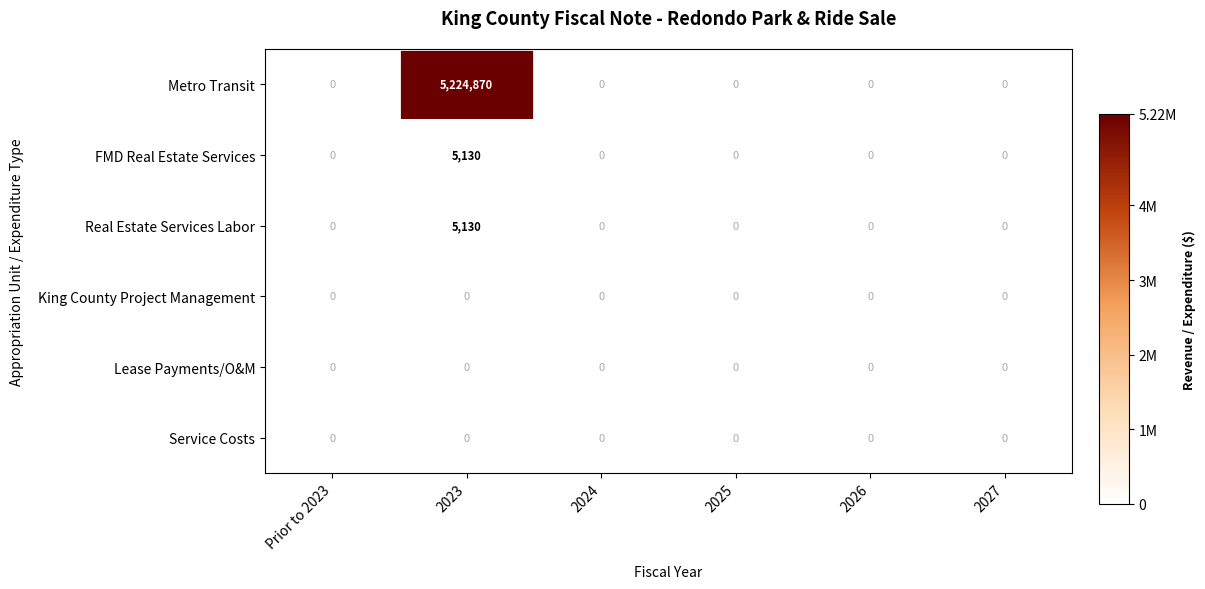

How many data points does each series have?

6